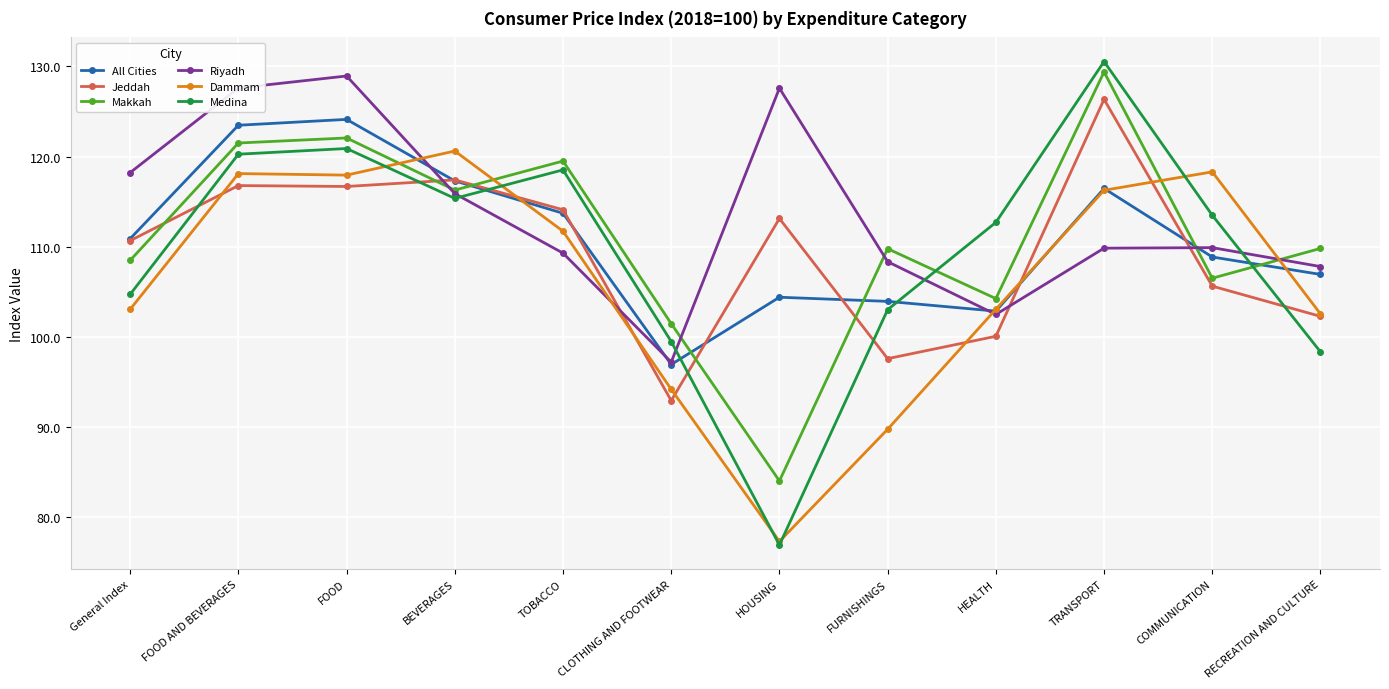

Which category has the highest value in the Medina series?

TRANSPORT